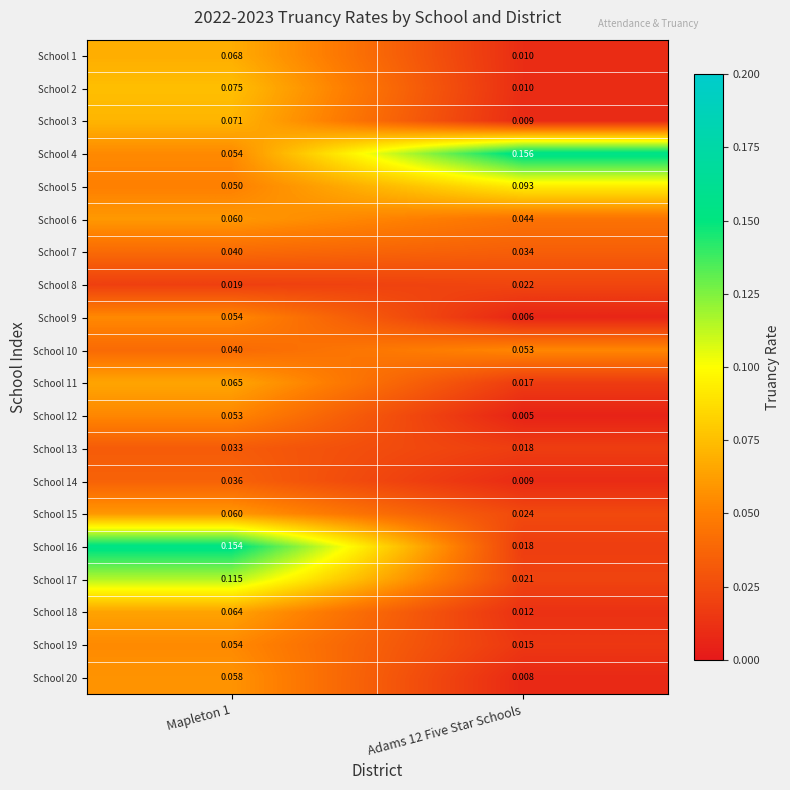

Is the value of School 5 at Mapleton 1 greater than the value of School 18 at Adams 12 Five Star Schools?

Yes